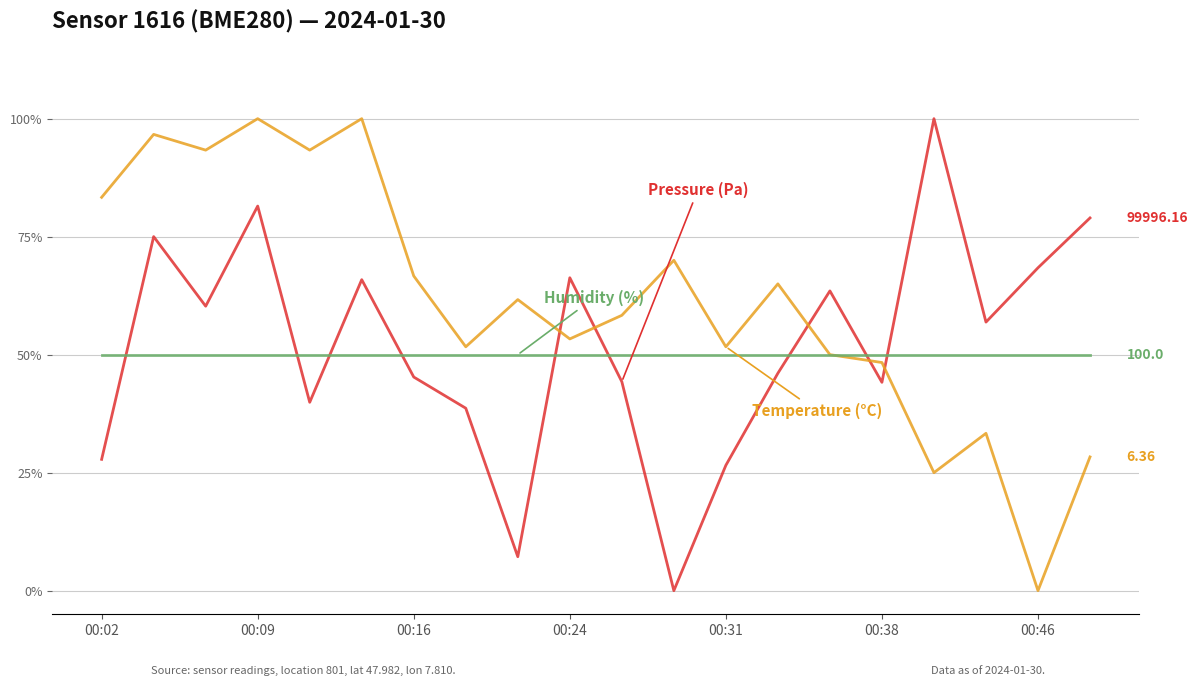

The temperature series shows 36.9 at 19. True or false?

False